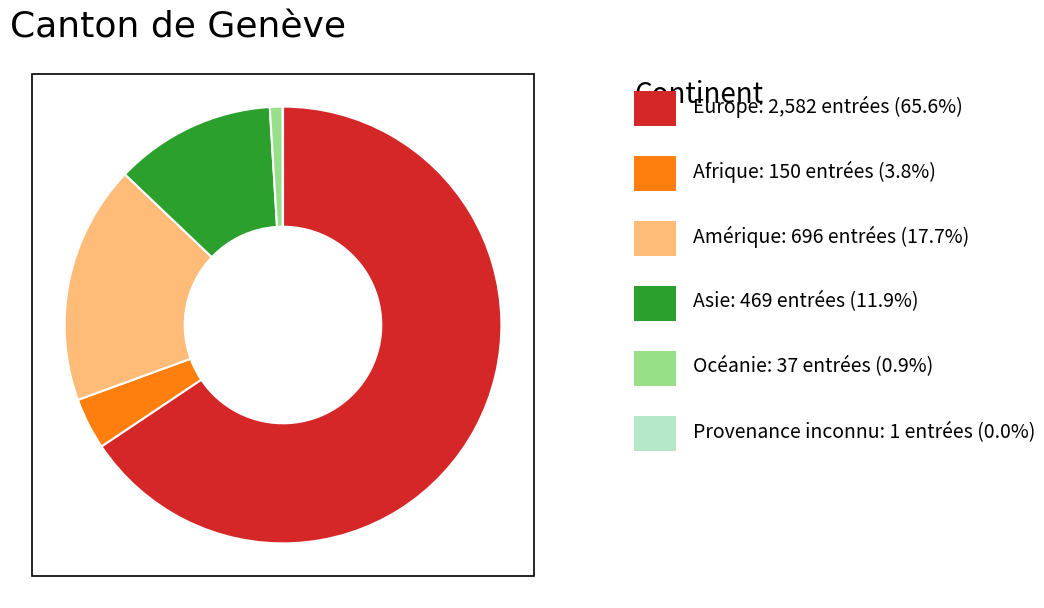

Is there a majority slice in this chart?

Yes